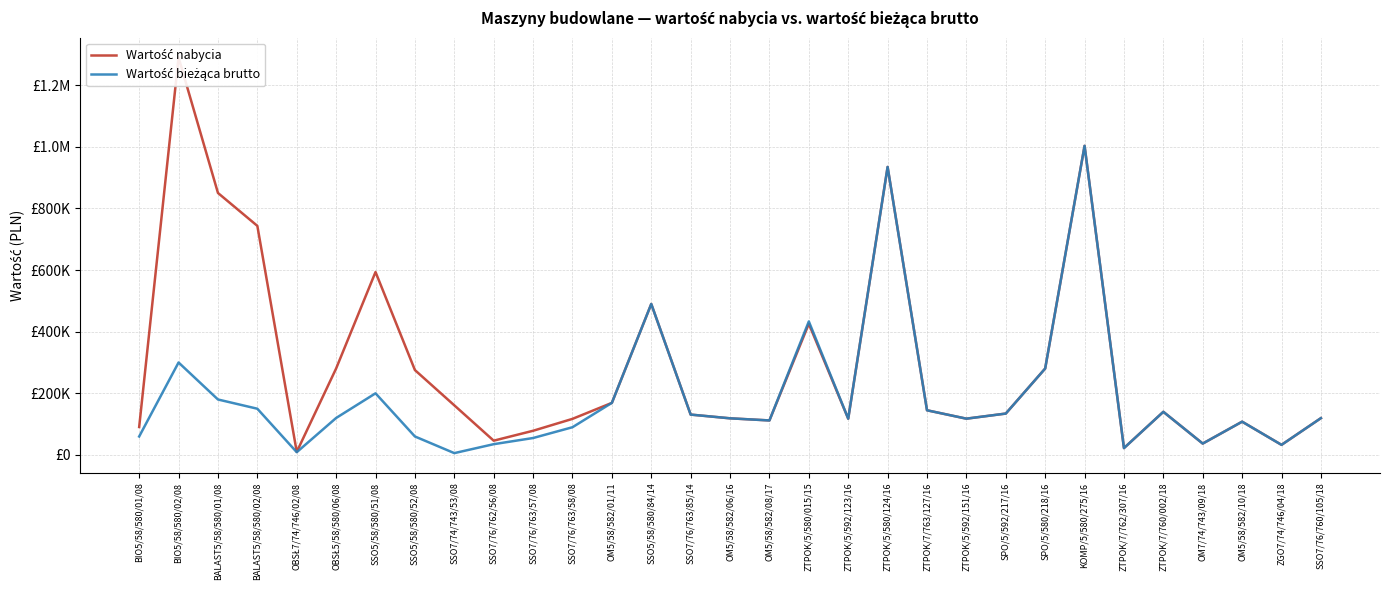

Which series has the largest total across all categories?

Wartość nabycia